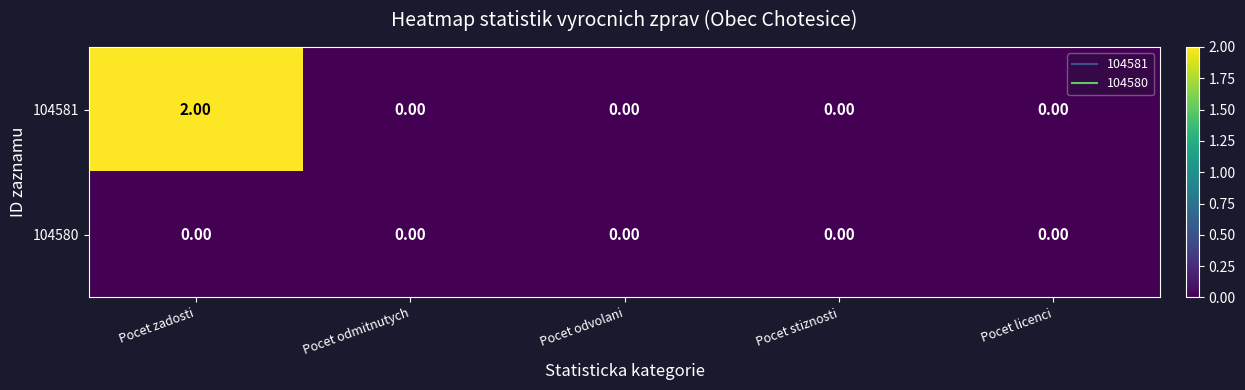

Between Pocet zadosti and Pocet odvolani, which series saw the biggest shift?

104581